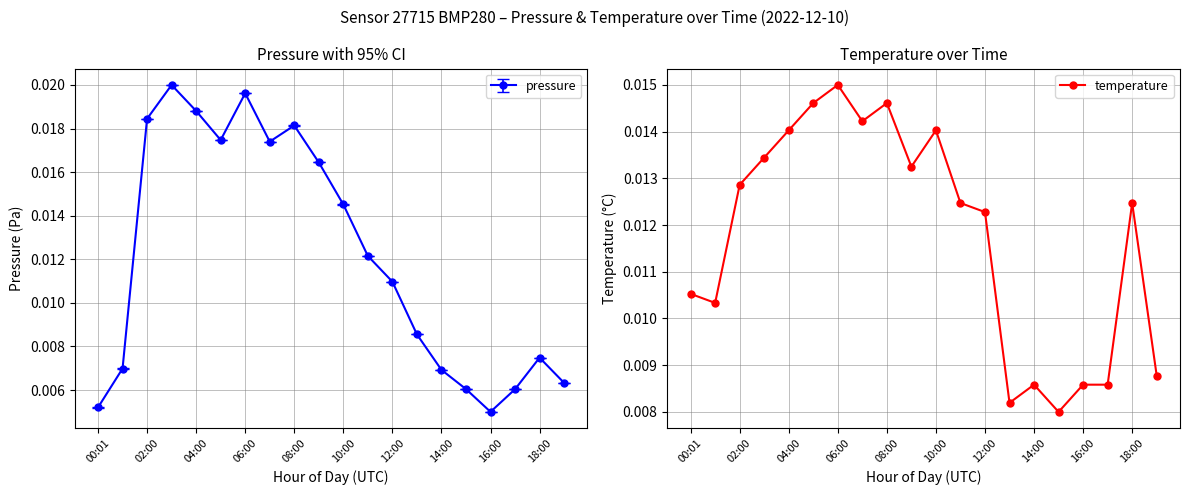

What is the sum of all values?

0.2